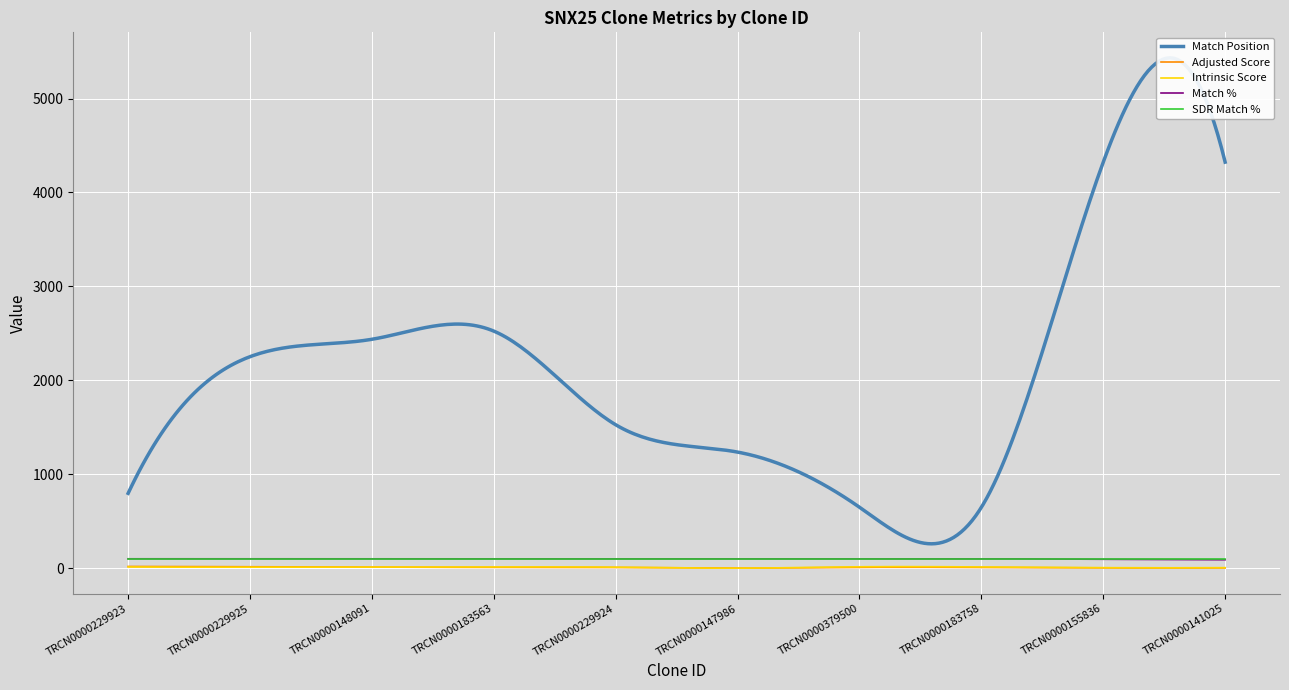

At TRCN0000183758, list the series in order from largest to smallest.

Match Position, Match %, SDR Match %, Intrinsic Score, Adjusted Score